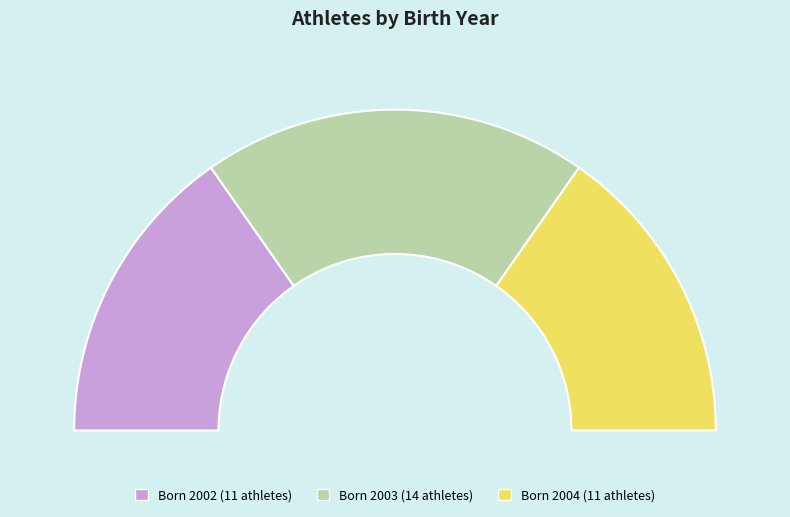

What percentage is NOT represented by 2004?

69.4%